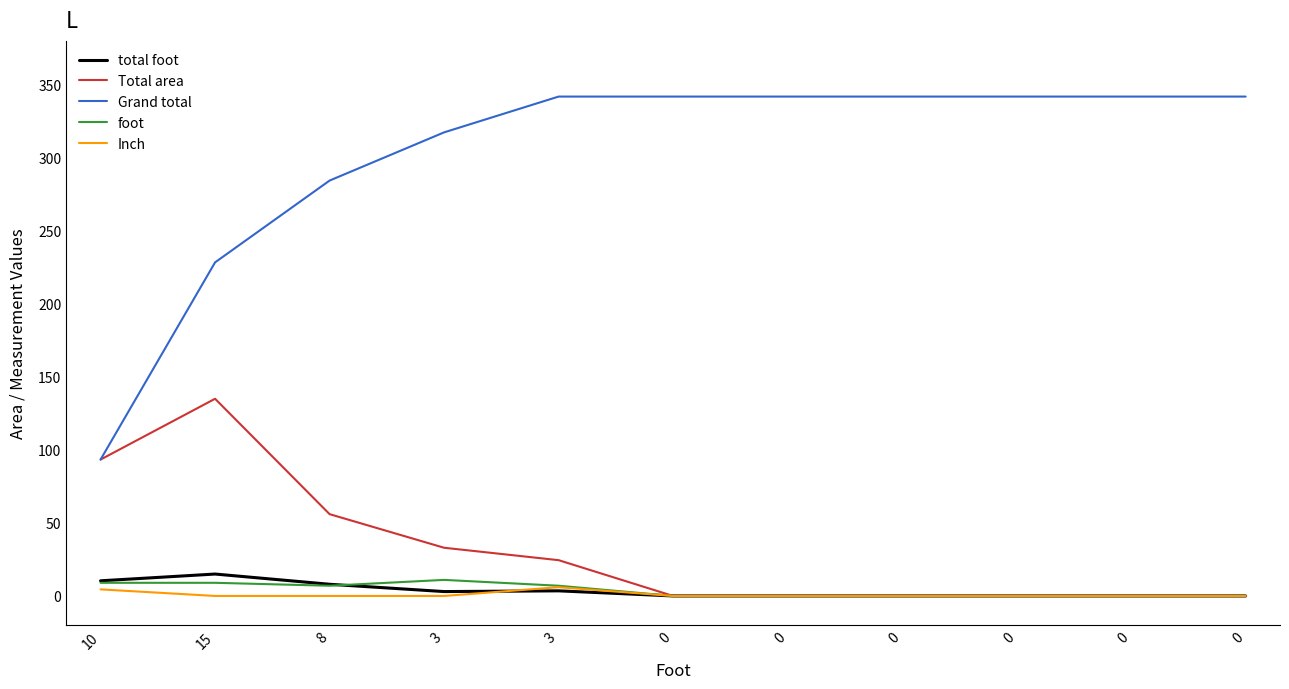

What is the difference between the second highest and minimum values in the foot series?

9.0